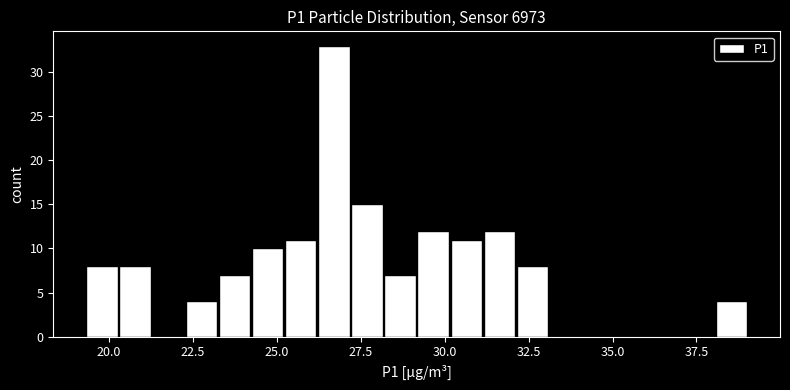

Read against the x-axis, roughly where is the centre of the tallest bar?

26.5